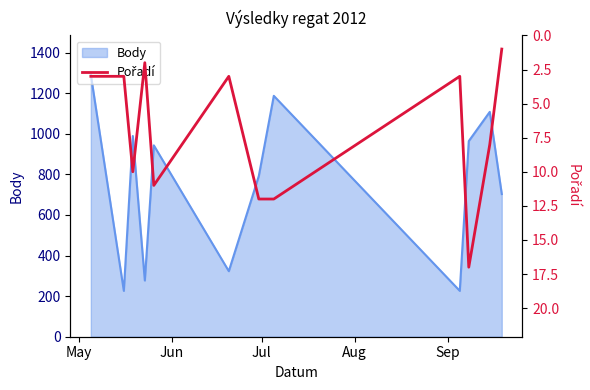

What is the average value?

7